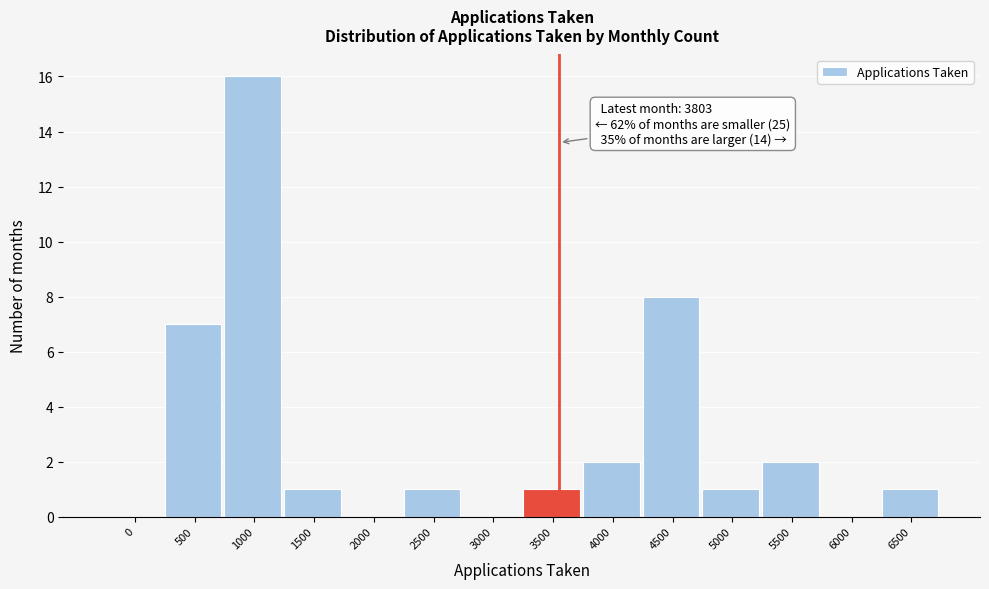

Reading right to left, extract all data points from this chart.

6500=1	6000=0	5500=2	5000=1	4500=8	4000=2	3500=1	3000=0	2500=1	2000=0	1500=1	1000=16	500=7	0=0